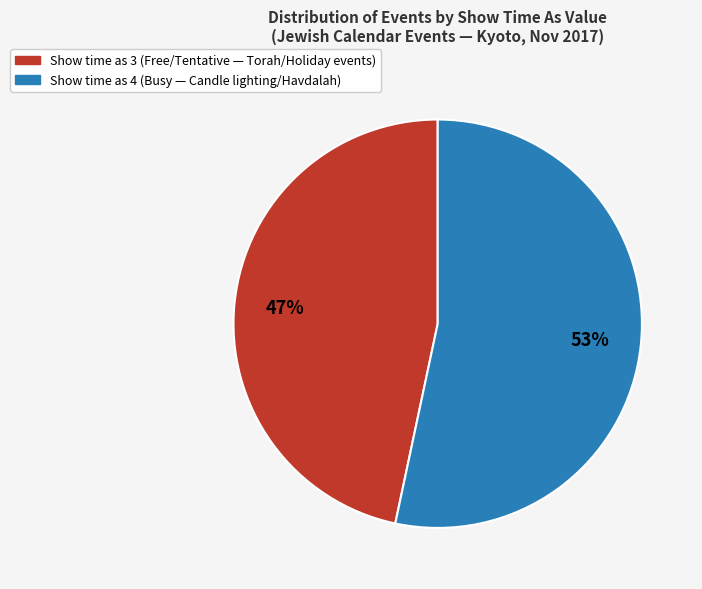

Is there a majority slice in this chart?

Yes